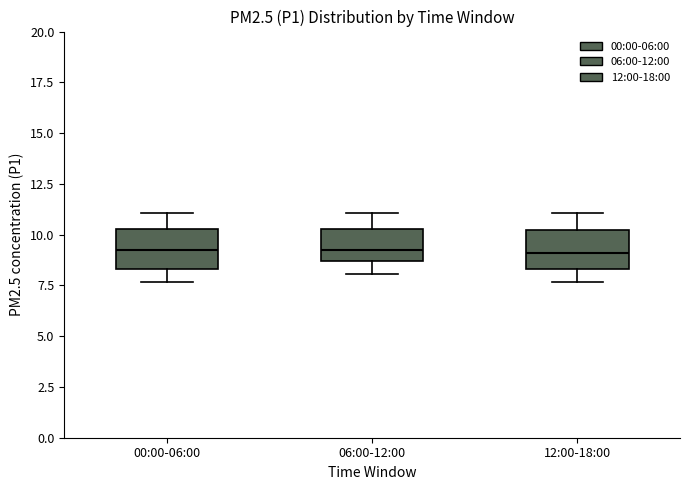

Reading left to right, transcribe this box plot: for each box, give where its median line is, the range the box spans, and where its two whiskers end, as read against the y-axis. The values are not printed on the chart, so give them approximately, as read against the axis.

00:00-06:00: median 9.0, box 8.5 to 10.5, whiskers 7.5 to 11.0
06:00-12:00: median 9.0, box 8.5 to 10.5, whiskers 8.0 to 11.0
12:00-18:00: median 9.0, box 8.5 to 10.5, whiskers 7.5 to 11.0